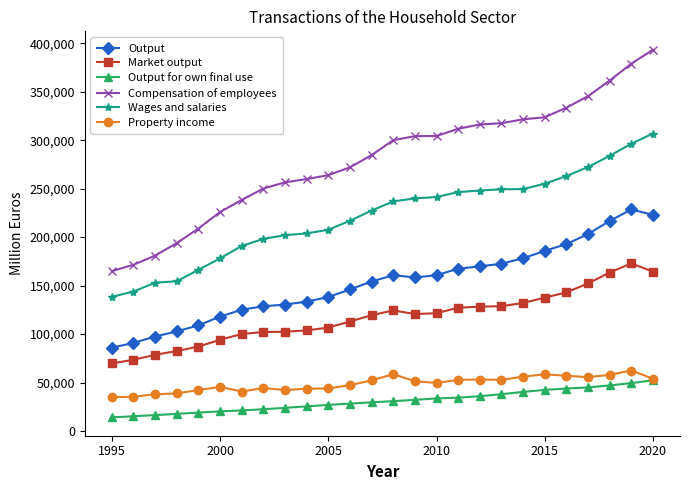

Which series has the widest spread of values?

Compensation of employees